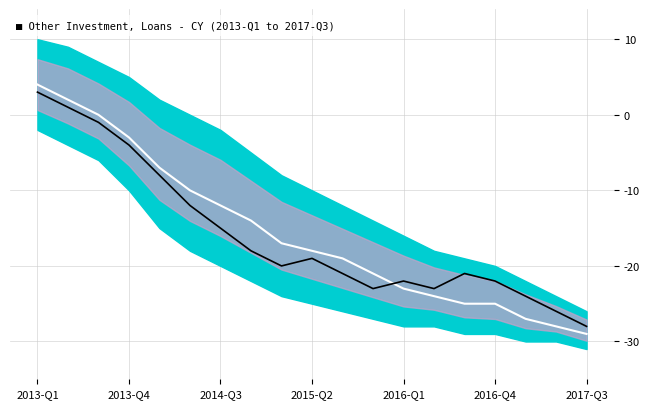

How many data points in Mid Band are less than -18?

9